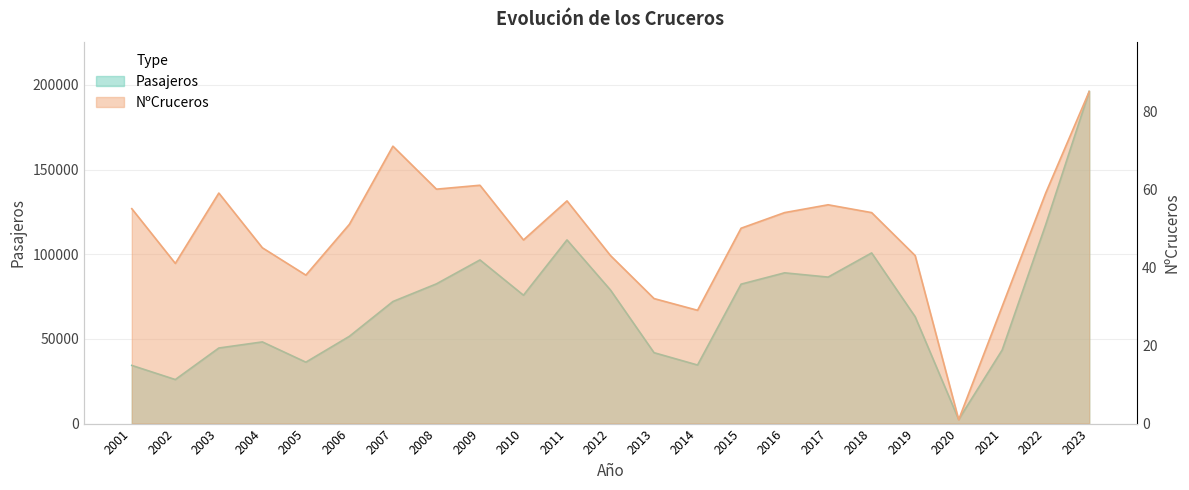

What are all the series names shown in the legend?

Pasajeros, NºCruceros